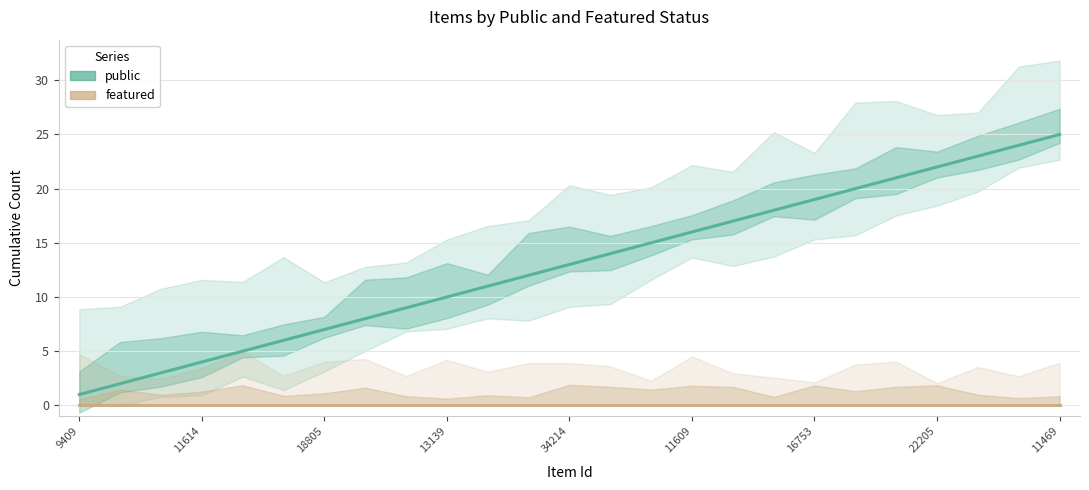

What is the approximate value of public at 23?

24